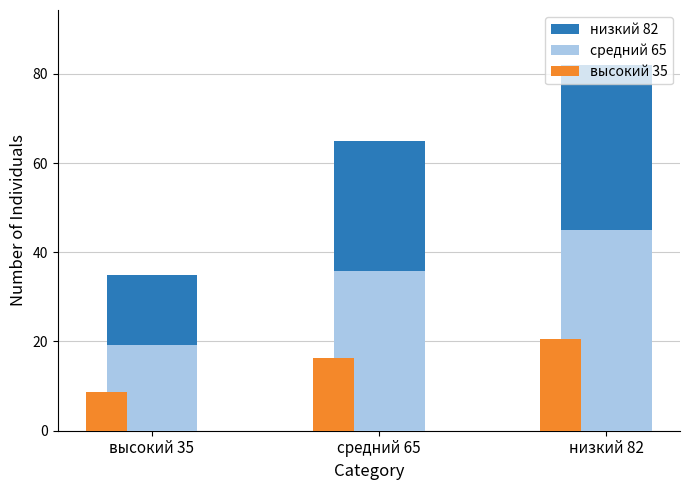

Which label corresponds to the smallest value in the chart?

высокий 35